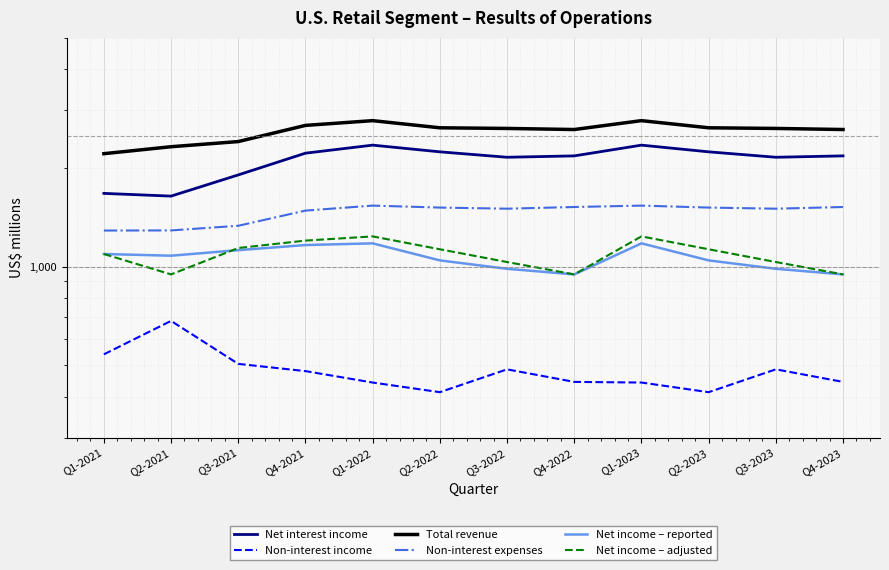

True or false: Net income – adjusted has a value of 1236 at Q1-2023.

True